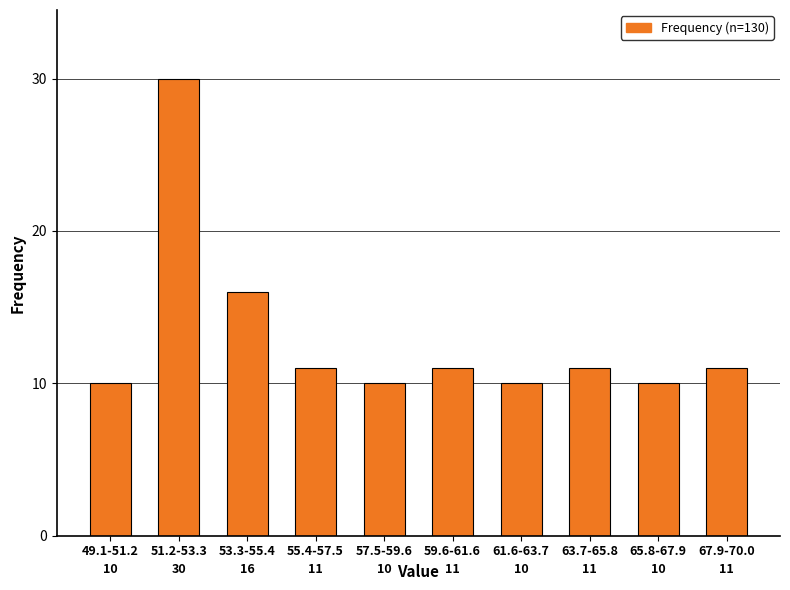

Reading right to left, what are all the values shown in this chart?

11	10	11	10	11	10	11	16	30	10